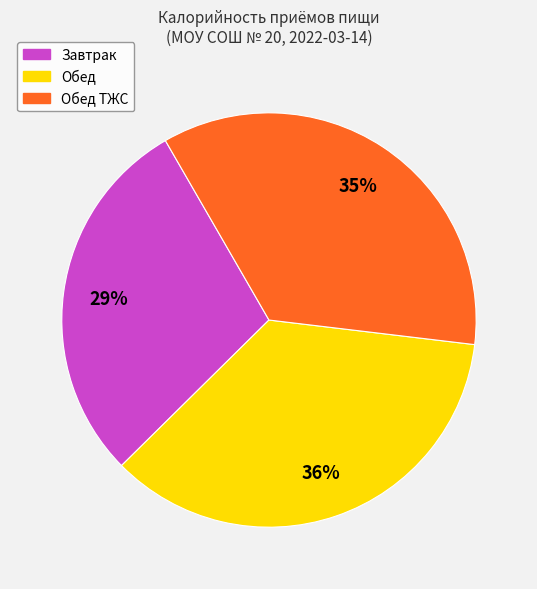

Is there any slice that represents more than half of the pie?

No